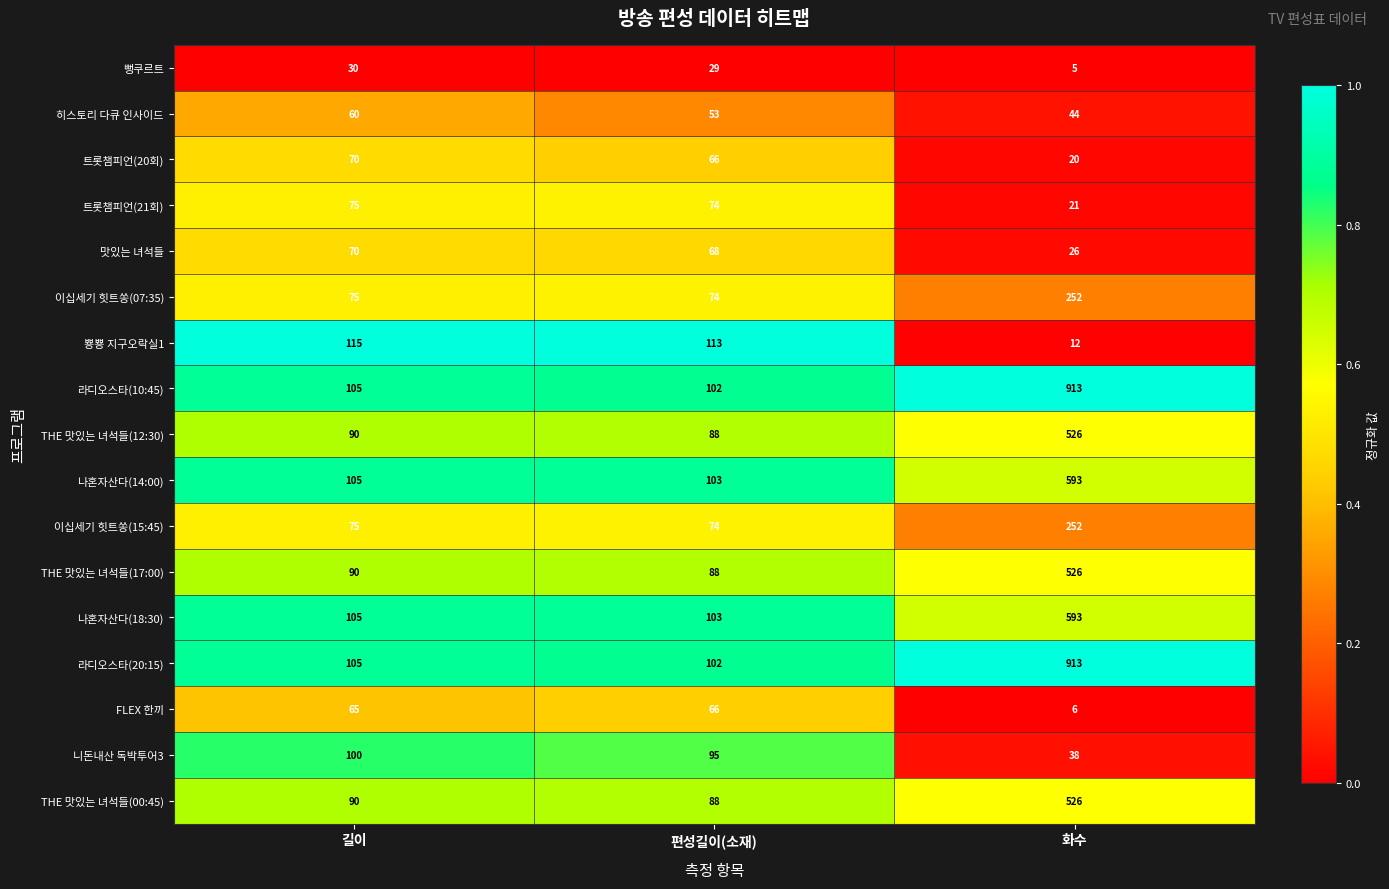

Which label corresponds to the smallest value in the chart?

화수